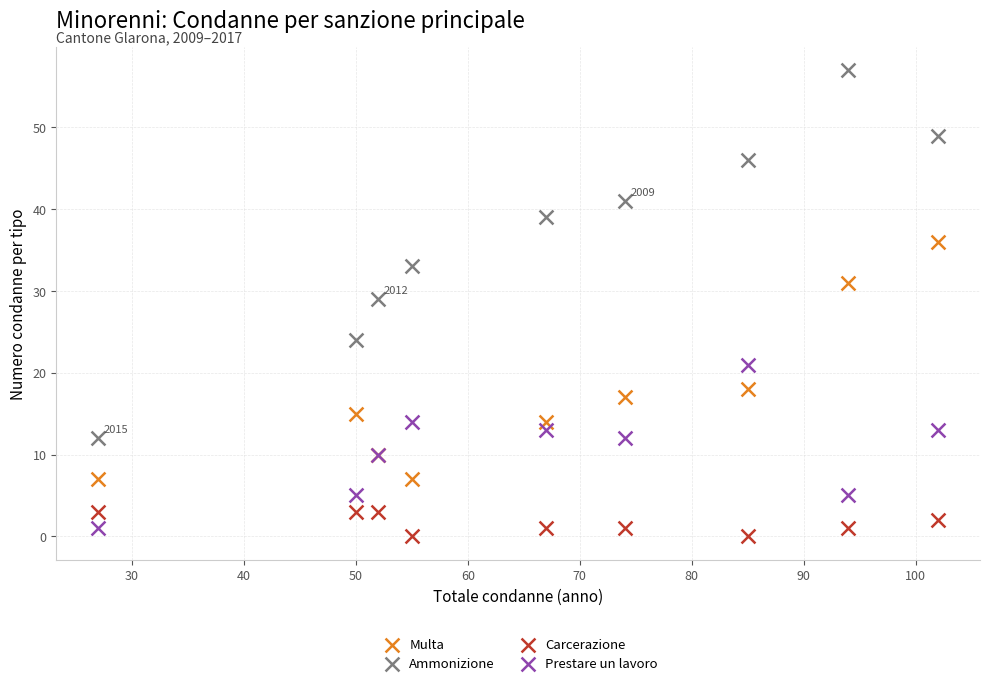

Which series reaches the maximum Y coordinate?

Ammonizione